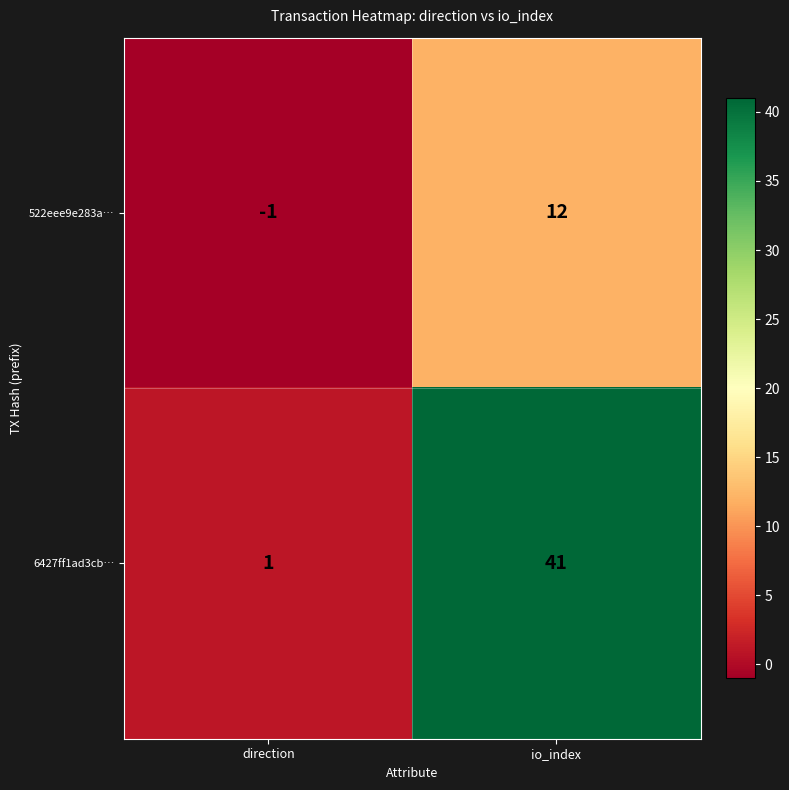

The 6427ff1ad3cb… series shows 41 at io_index. True or false?

True